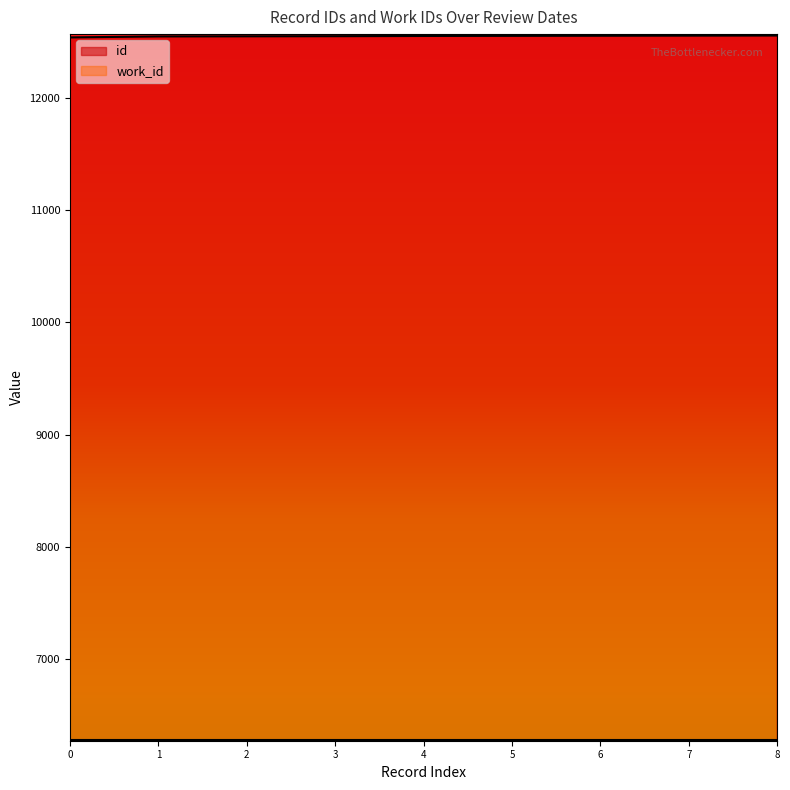

Does the chart have visible grid lines?

No